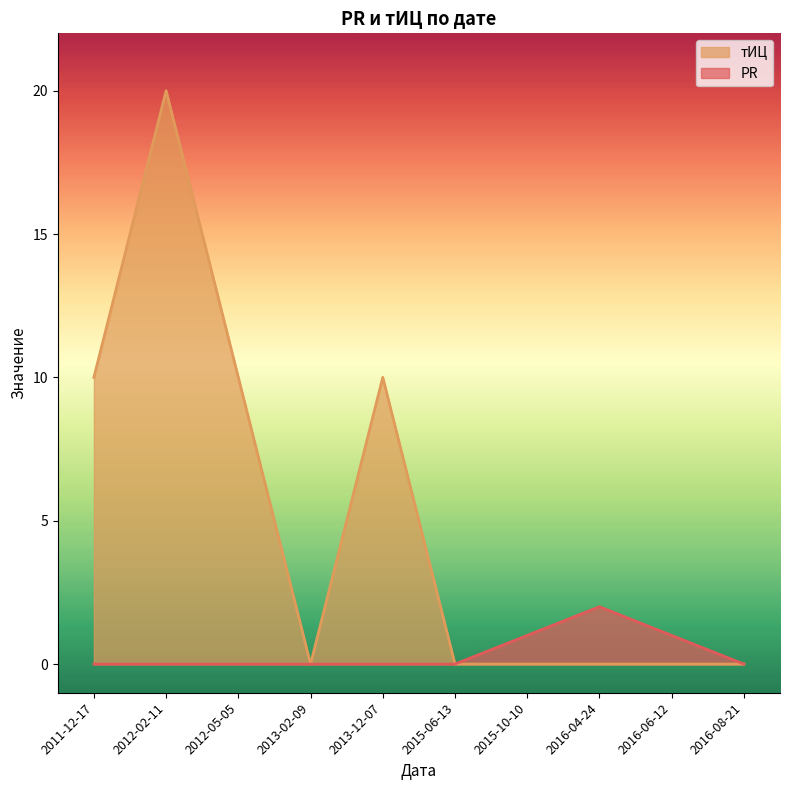

What is the total value across all series at 2012-05-05?

10